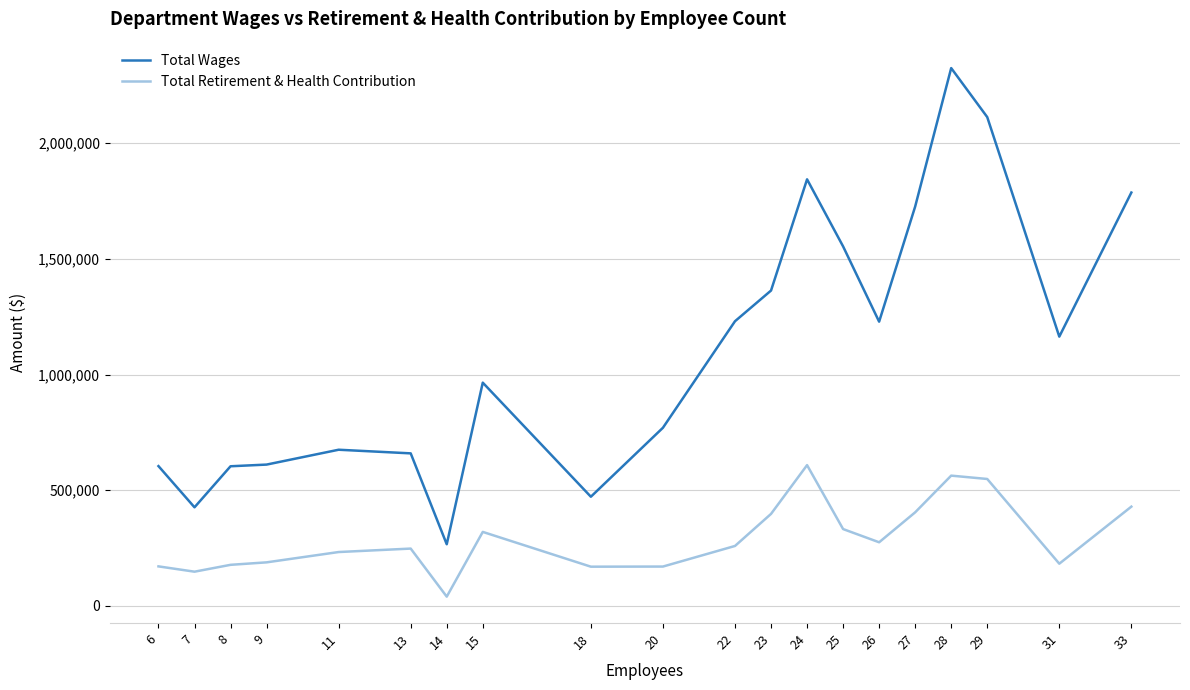

Where does the Total Retirement & Health Contribution series first go above 259257?

15